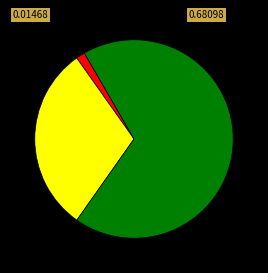

Is there any slice that represents more than half of the pie?

Yes